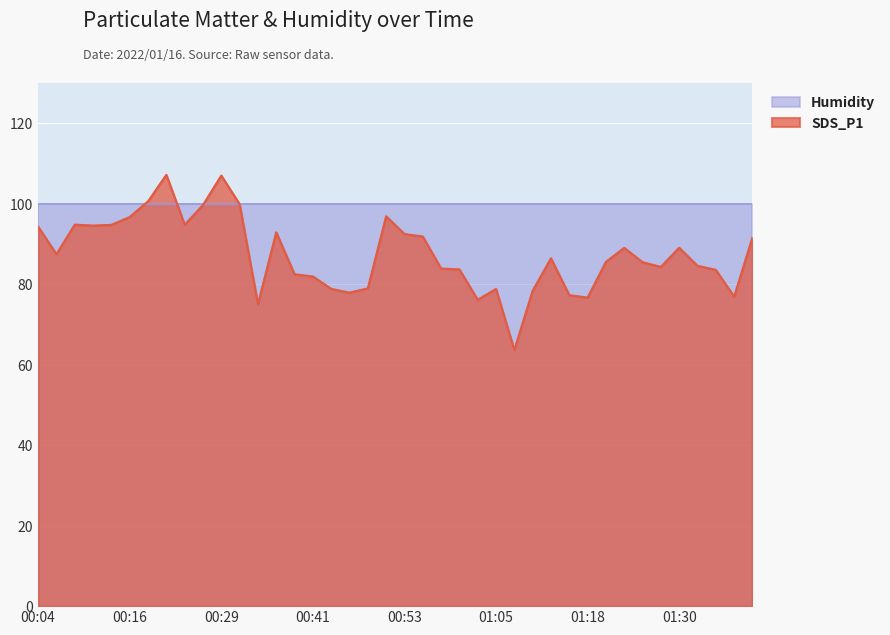

Which has a higher value, 01:25 or 00:48?

01:25